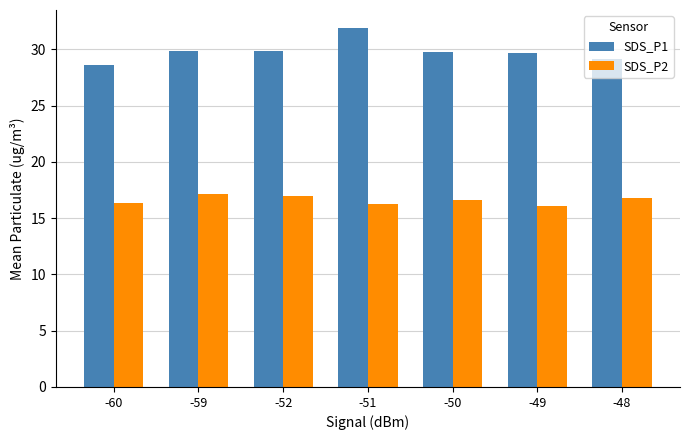

The SDS_P2 series shows 29.7 at -59. True or false?

False